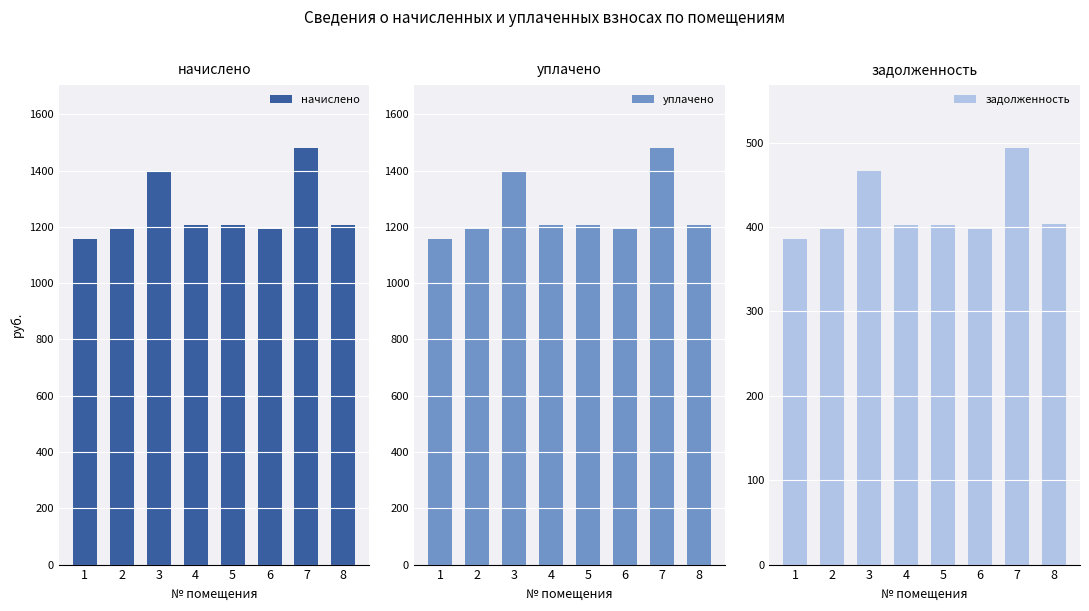

What is the value of the задолженность bar at the 7th from the left?

493.9